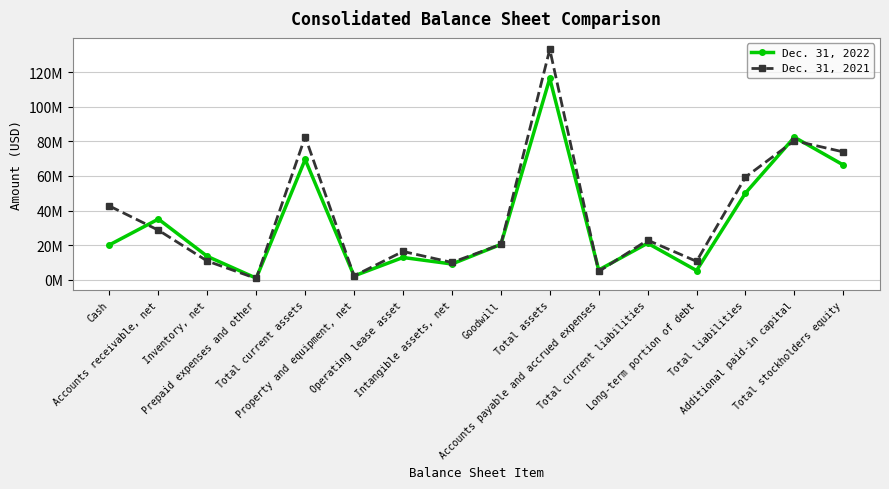

What is the total value across all series at Long-term portion of debt?

15898000